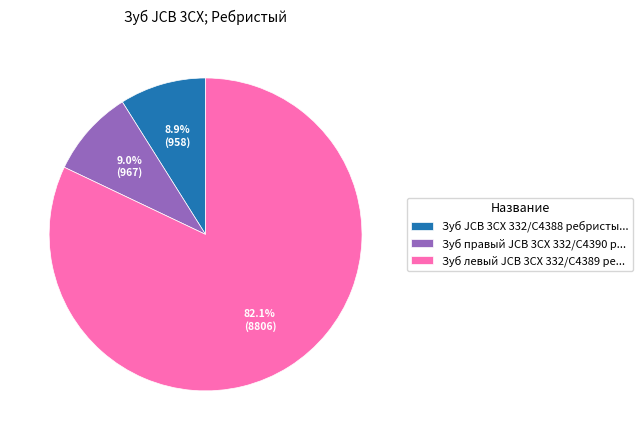

Between Зуб левый JCB 3CX 332/C4389 ре... and Зуб правый JCB 3CX 332/C4390 р..., which is larger?

Зуб левый JCB 3CX 332/C4389 ре...